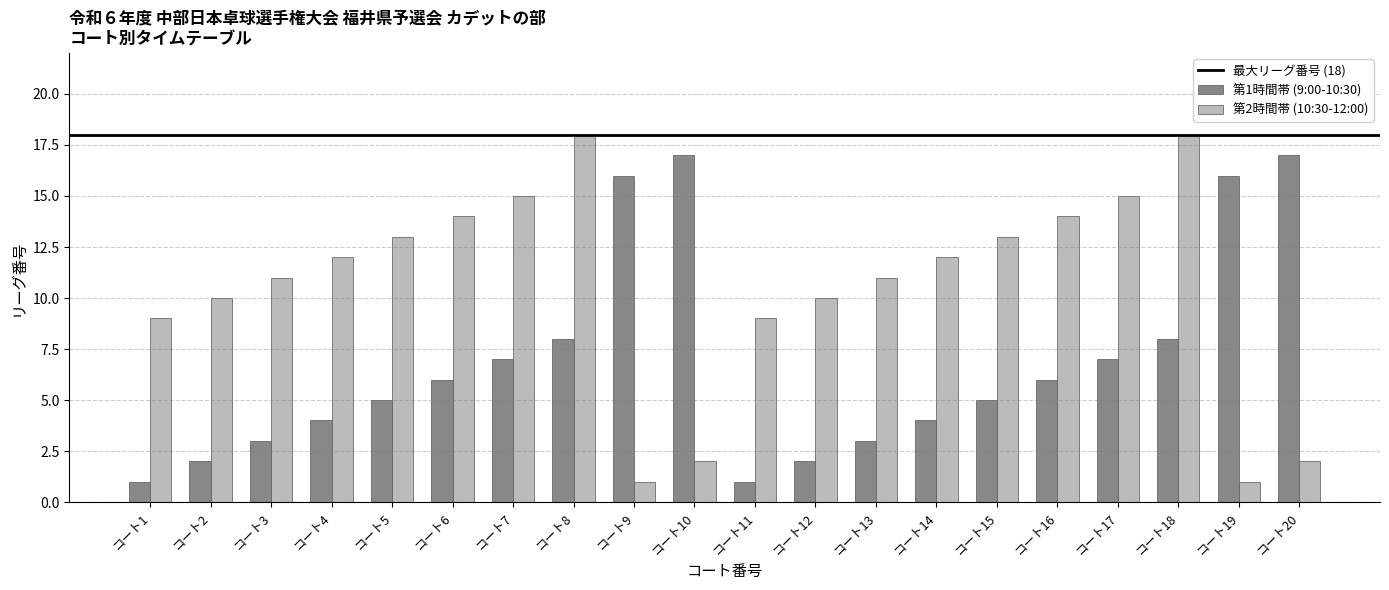

Is the value of 第1時間帯 (9:00-10:30) at コート14 greater than the value of 第2時間帯 (10:30-12:00) at コート2?

No